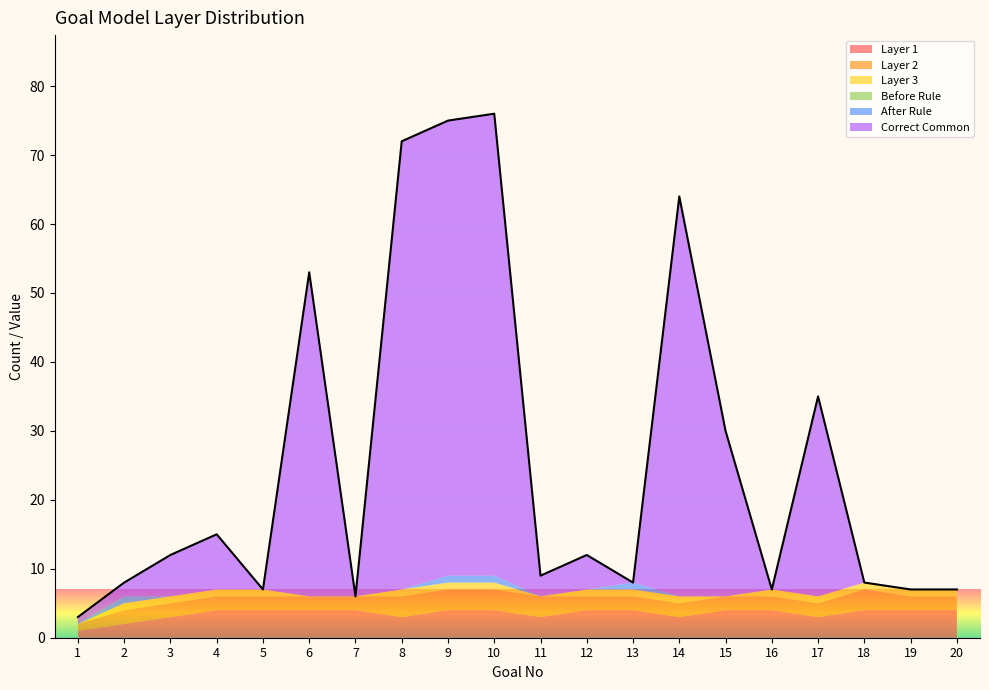

In After Rule, how many points are higher than both neighbors (excluding endpoints)?

2